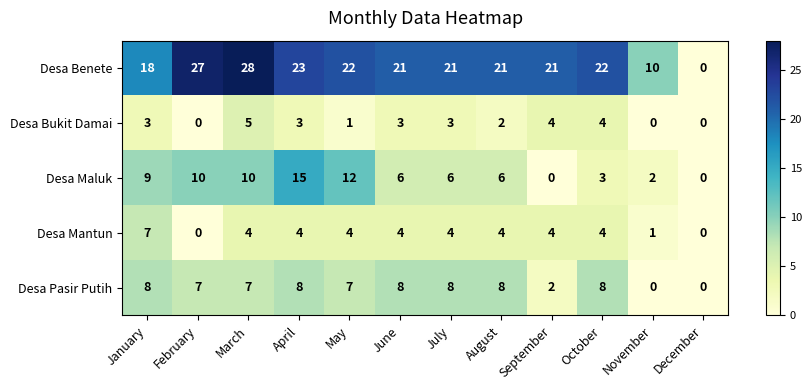

At January, list the series in order from largest to smallest.

Desa Benete, Desa Maluk, Desa Pasir Putih, Desa Mantun, Desa Bukit Damai